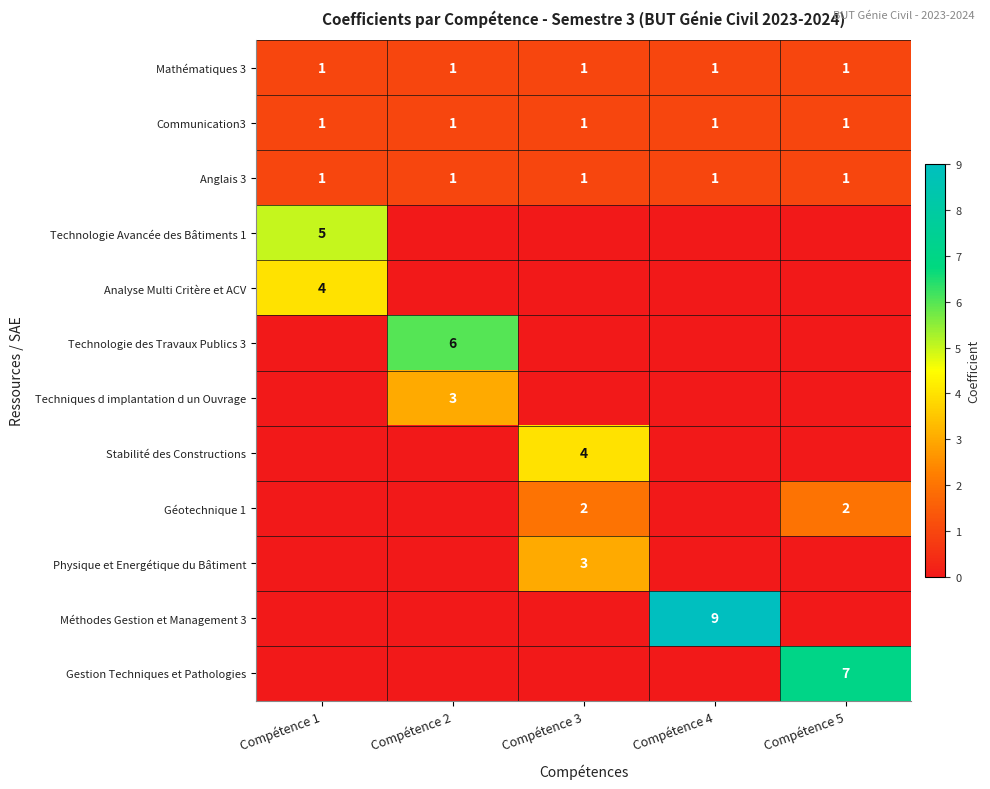

The value of Communication3 at Compétence 4 is 0. True or false?

False